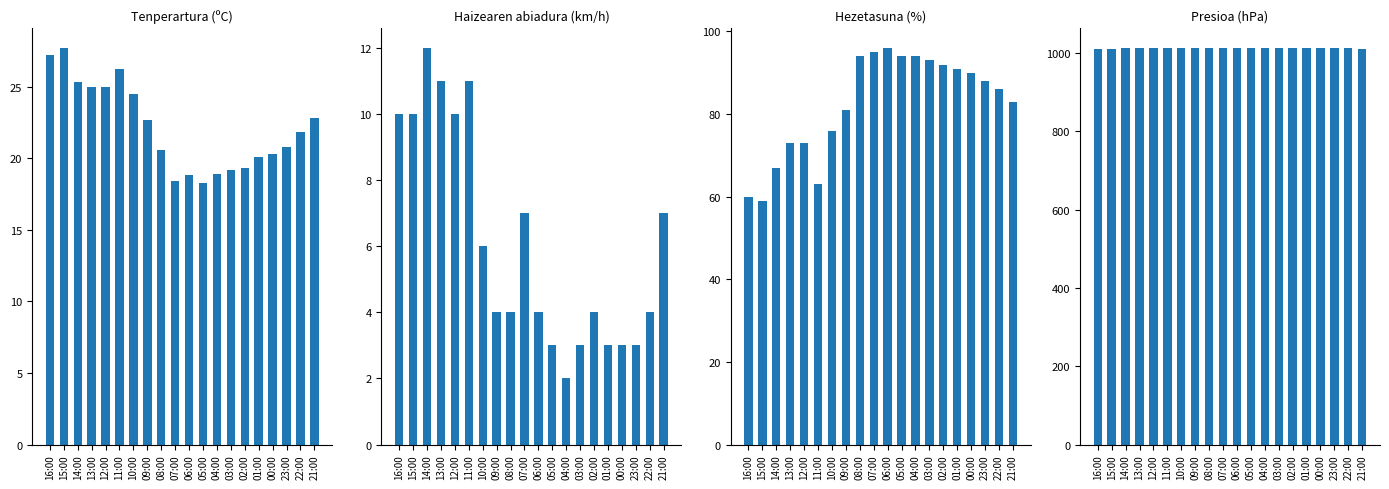

Does the chart contain stacked bars?

No